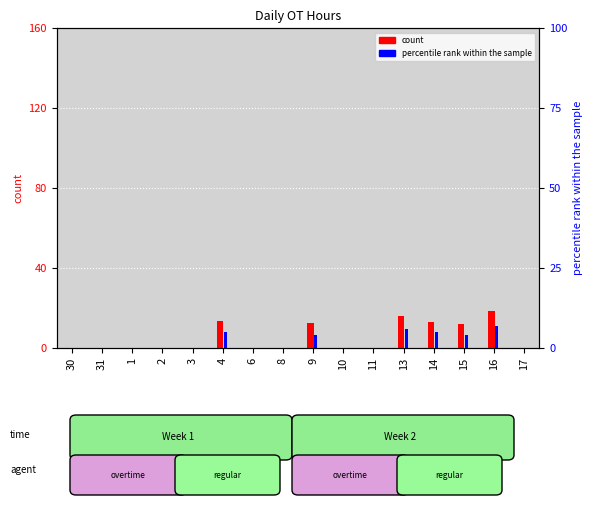

Reading left to right, what are all the values shown in this chart?

count: 0.0	0.0	0.0	0.0	0.0	13.4	0.0	0.0	12.4	0.0	0.0	16.1	13.2	11.8	18.6	0.0
percentile rank within the sample: 0.0	0.0	0.0	0.0	0.0	5.0	0.0	0.0	4.0	0.0	0.0	6.0	5.0	4.0	7.0	0.0